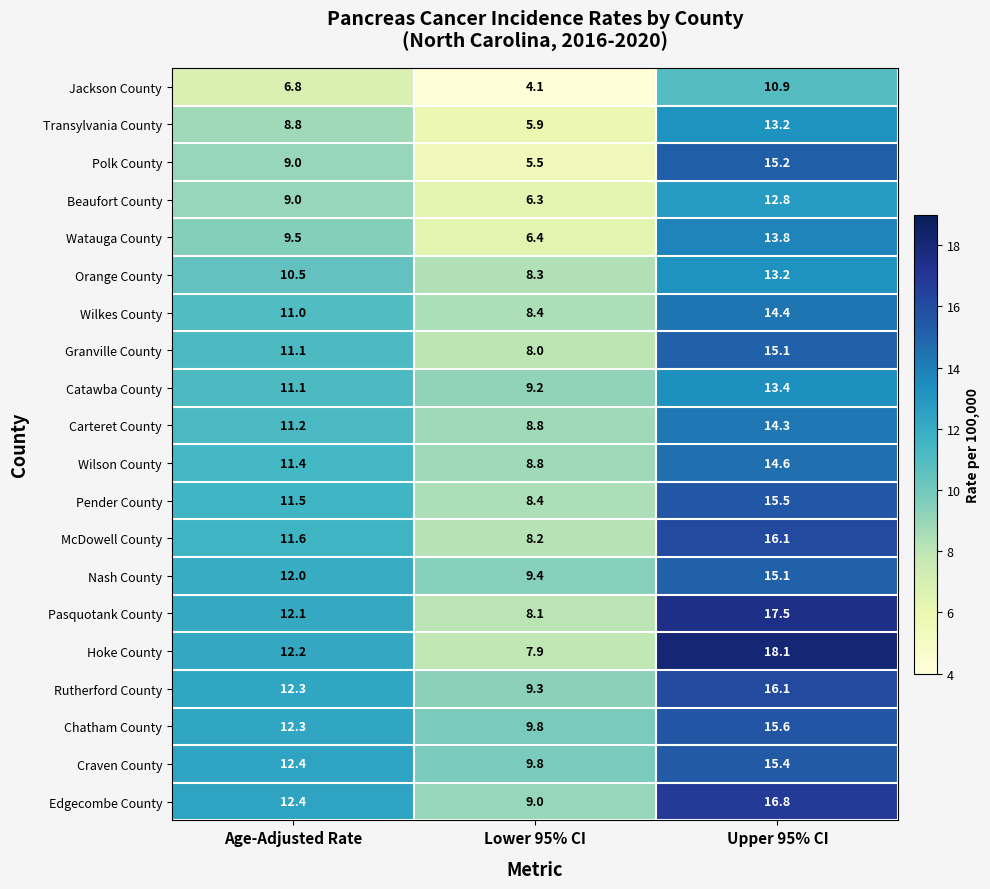

Rank the categories by Granville County value from highest to lowest.

Upper 95% CI, Age-Adjusted Rate, Lower 95% CI